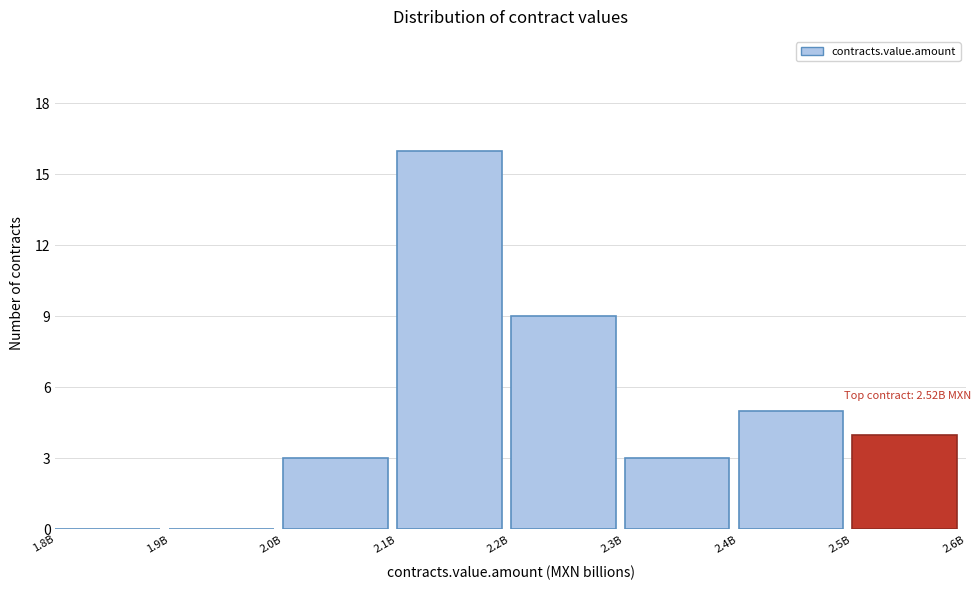

Reading left to right, what are all the values shown in this chart?

1.8B=0	1.9B=0	2.0B=3	2.1B=16	2.2B=9	2.3B=3	2.4B=5	2.5B=4